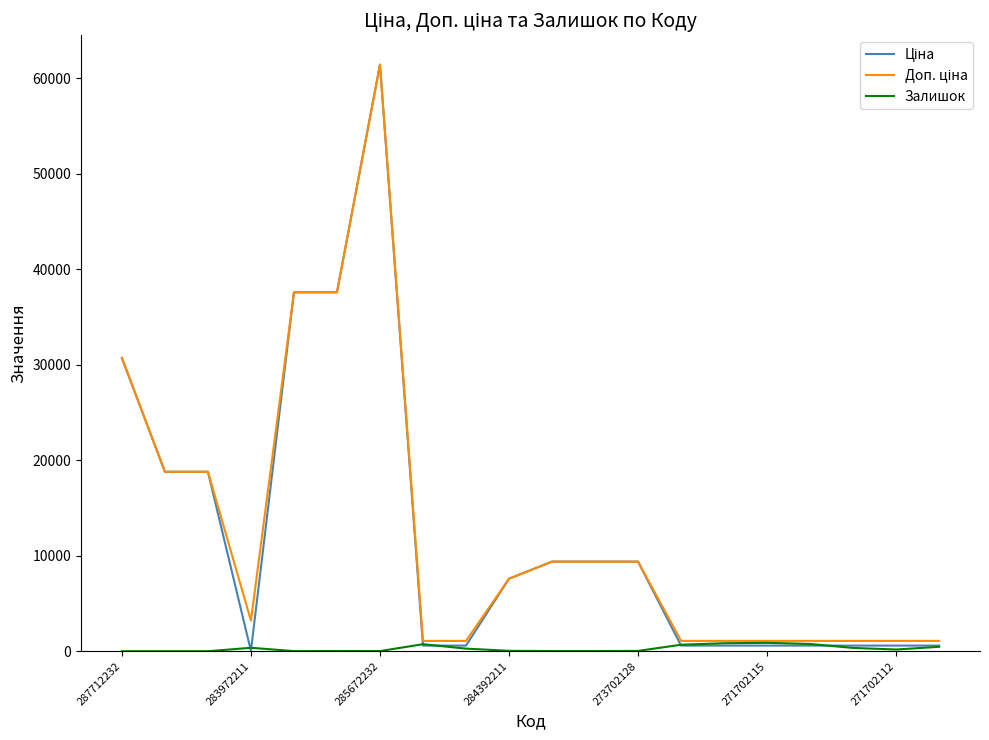

What is the greatest value displayed?

61434.3